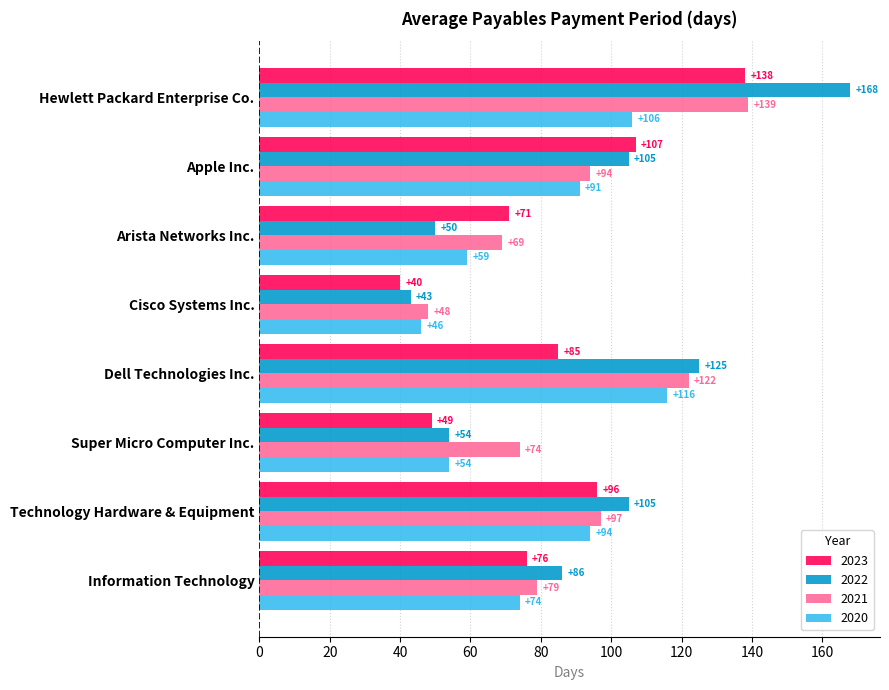

At which label does 2020 reach its peak?

Dell Technologies Inc.